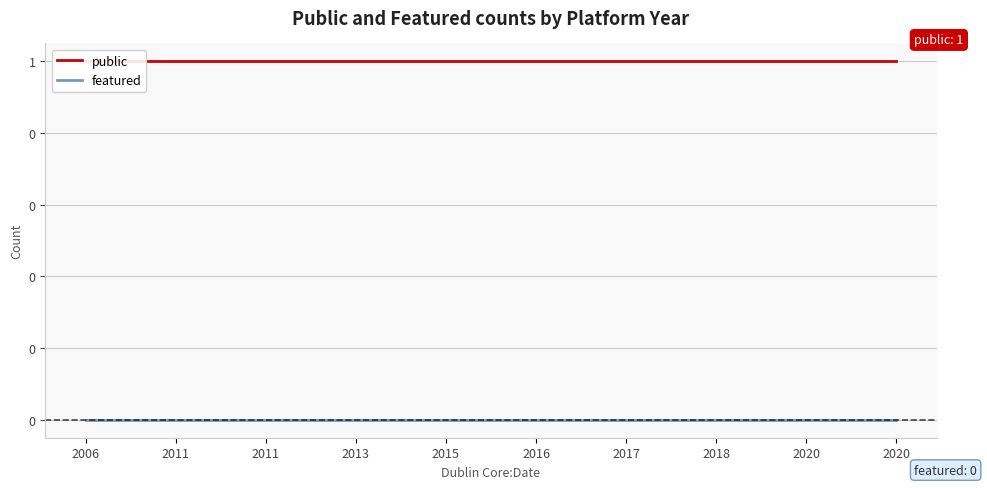

What is the spread (max minus min) of values at 2011?

1